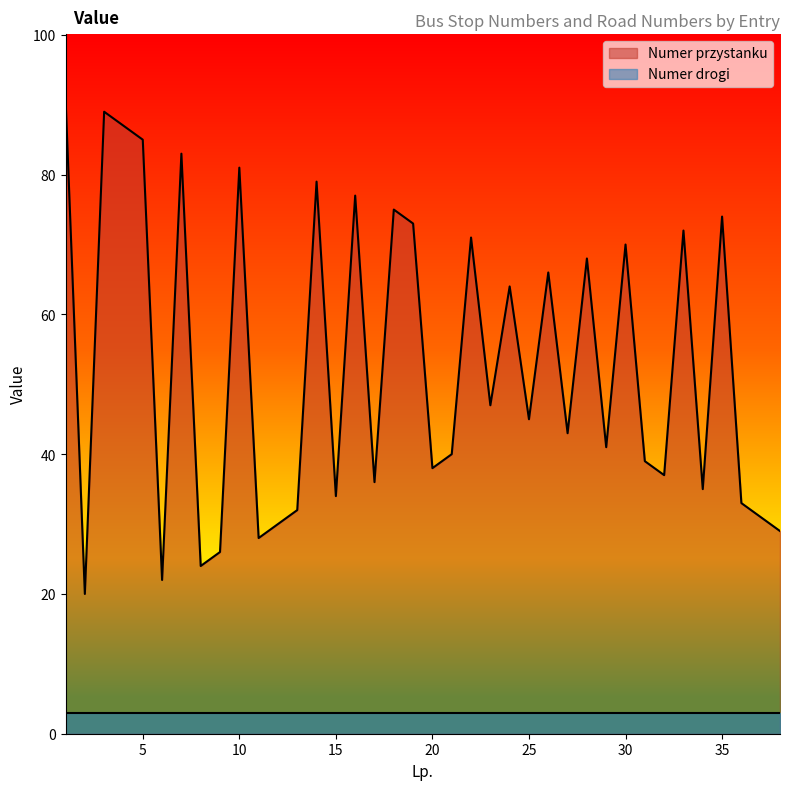

Is it true that the value at 14 is 79?

True